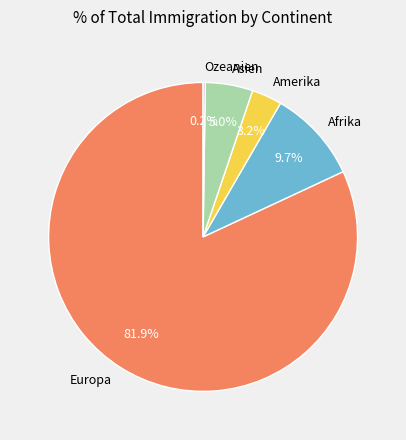

Do Amerika and Afrika together represent more than half of the pie?

No